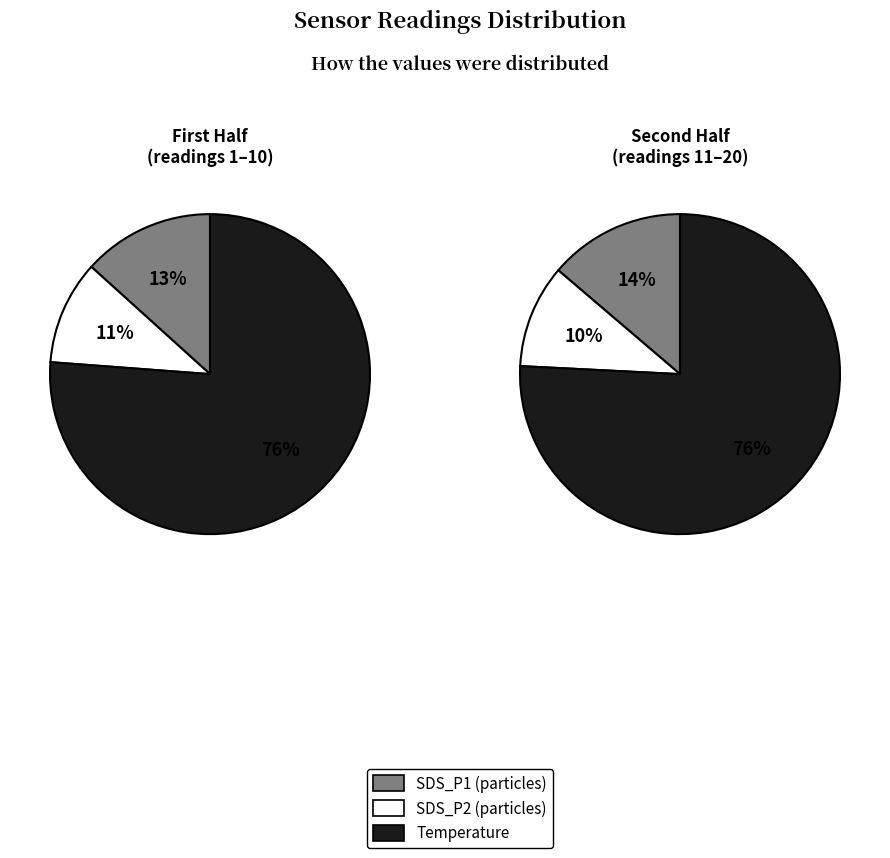

Combined, do 18 and 16 account for over 50%?

No